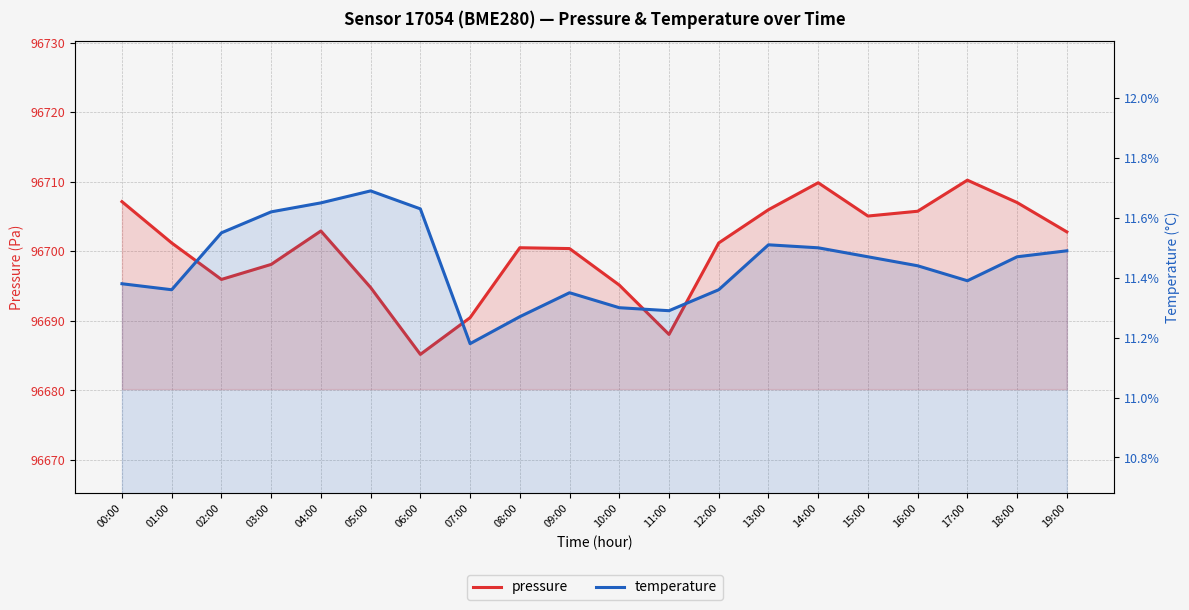

Which category has the highest value across all series?

17:00